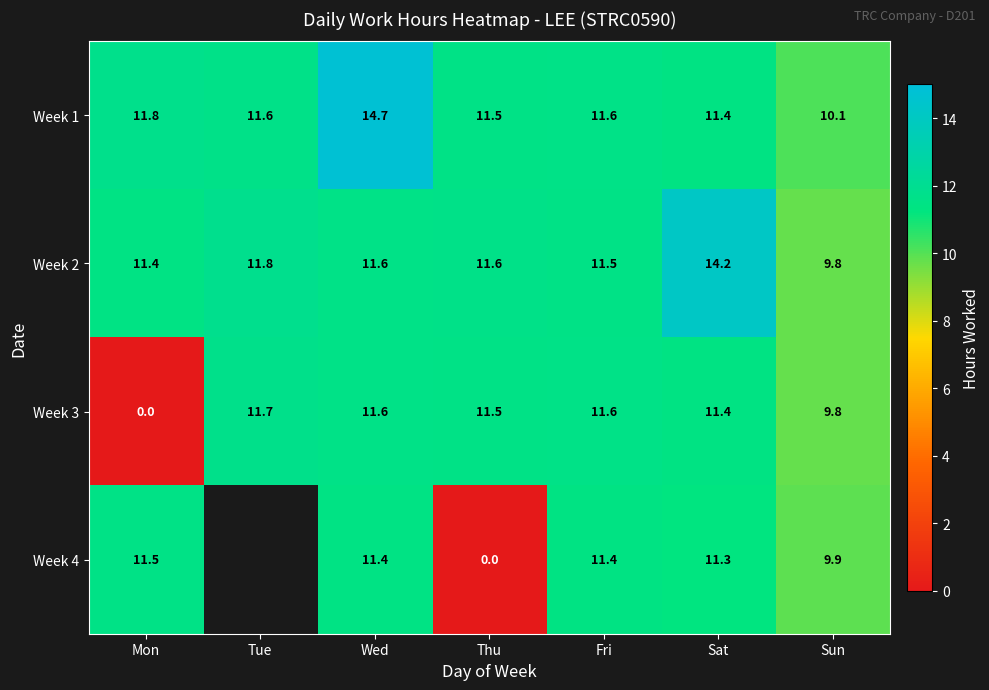

What is the minimum value for Week 2?

9.8